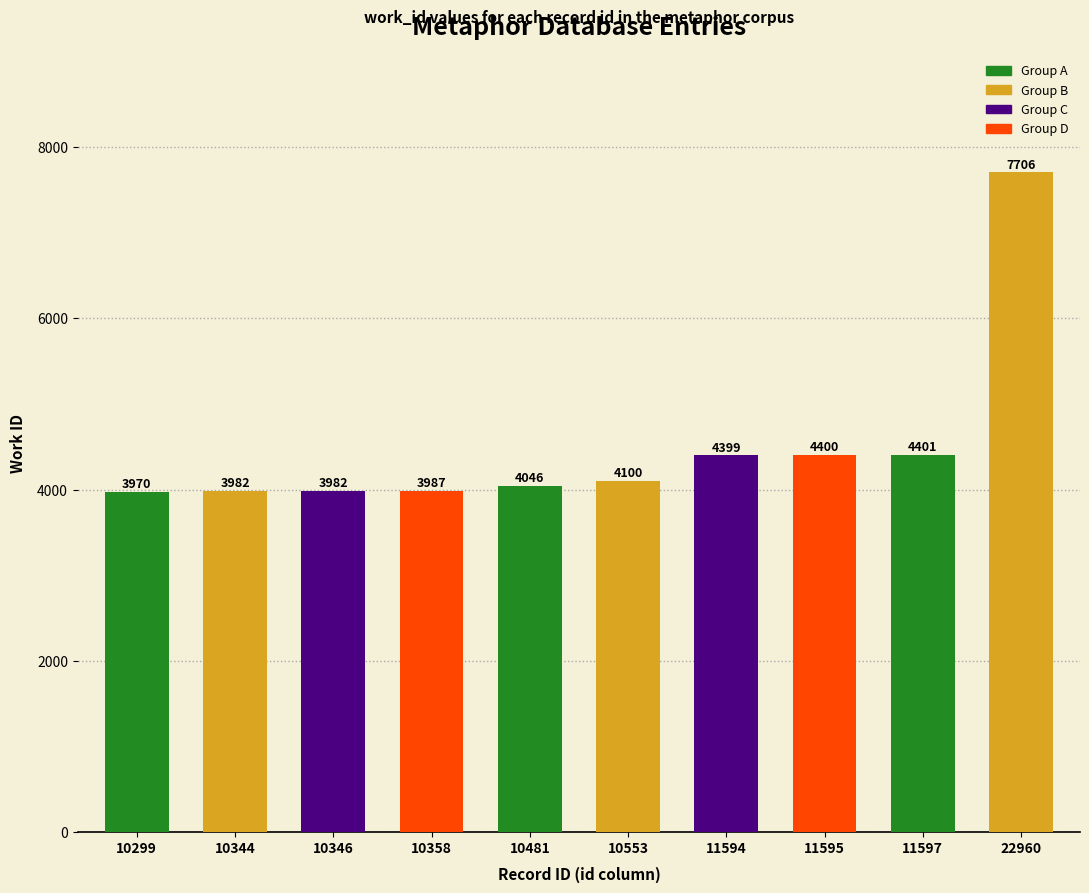

Read the value at 11595, to the nearest 100.

4400